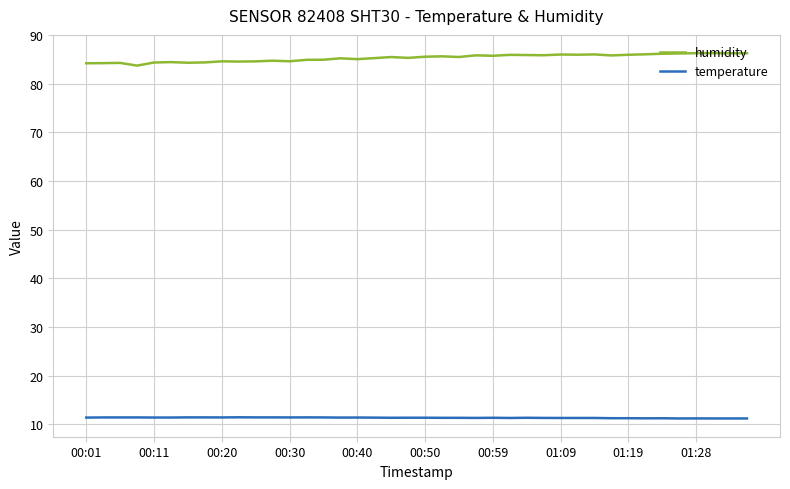

Which series has the largest total across all categories?

humidity